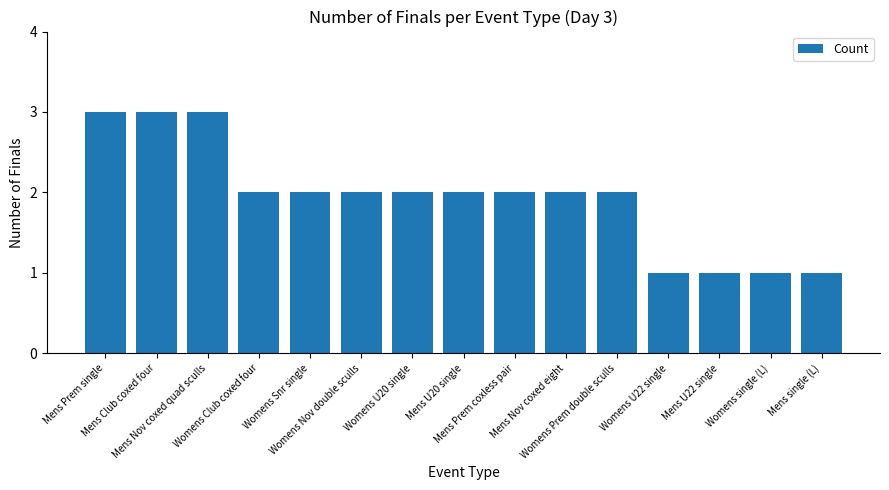

What is the average value?

2